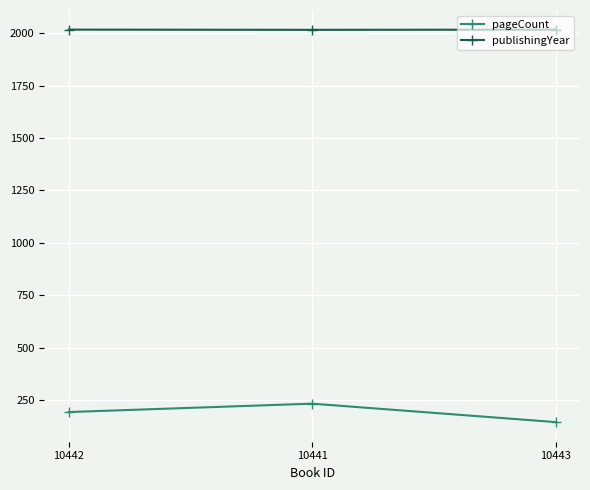

What is the minimum value shown in the chart?

144